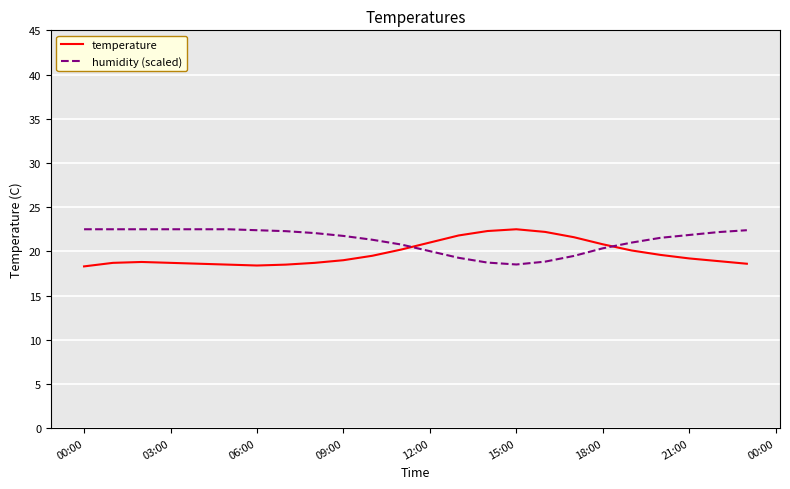

What is the difference between the maximum and minimum values in the temperature series?

4.2